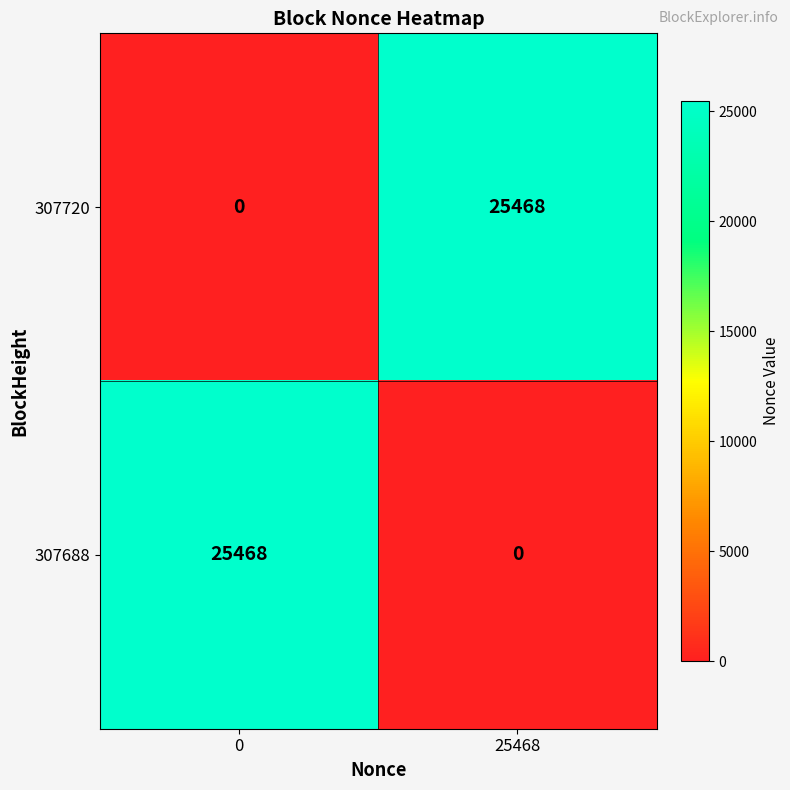

Reading left to right, transcribe all the data shown in this chart.

307720: 0=0	25468=25468
307688: 0=25468	25468=0